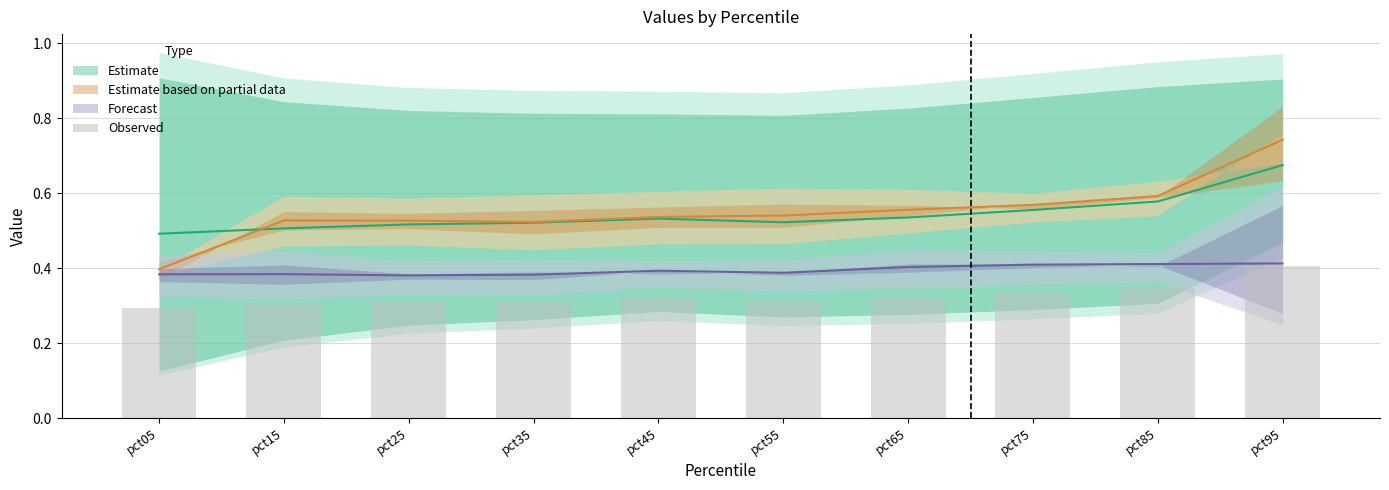

The value at pct05 is 0.3. True or false?

True